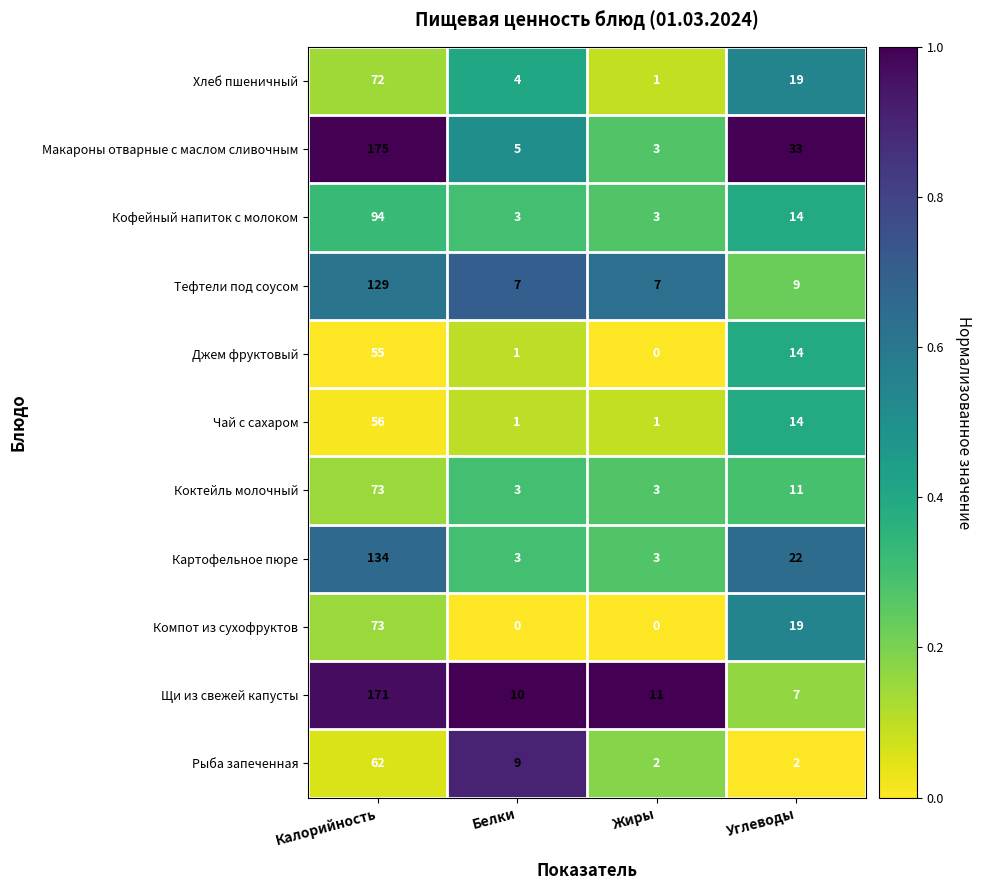

Which category has the lowest value in the Щи из свежей капусты series?

Углеводы